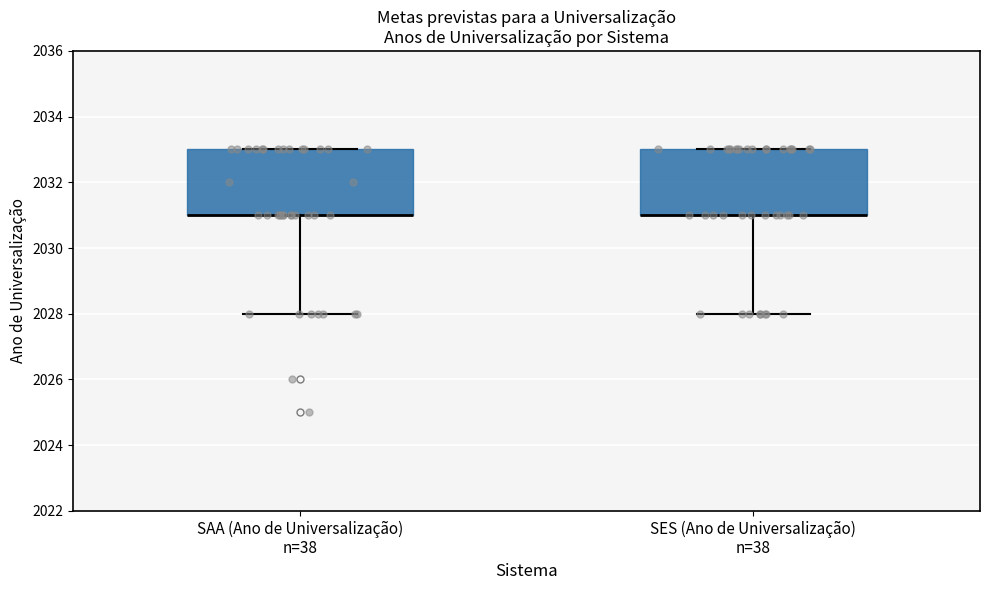

Reading left to right, read every box against the y-axis: the position of its median line, the range the box covers, and the ends of its whiskers. The values are not printed on the chart, so give them approximately, as read against the axis.

SAA (Ano de Universalização) n=38: median 2031 (drawn on the box's lower edge), box 2031 to 2033, whiskers 2028 to 2033
SES (Ano de Universalização) n=38: median 2031 (drawn on the box's lower edge), box 2031 to 2033, whiskers 2028 to 2033